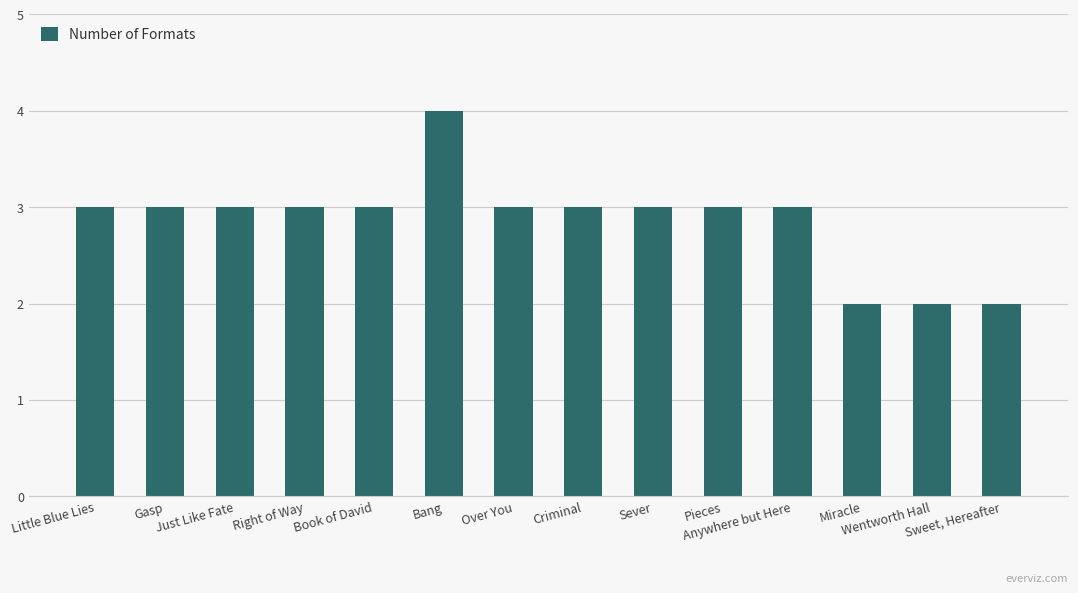

Count the values in the range 3 to 4.

11